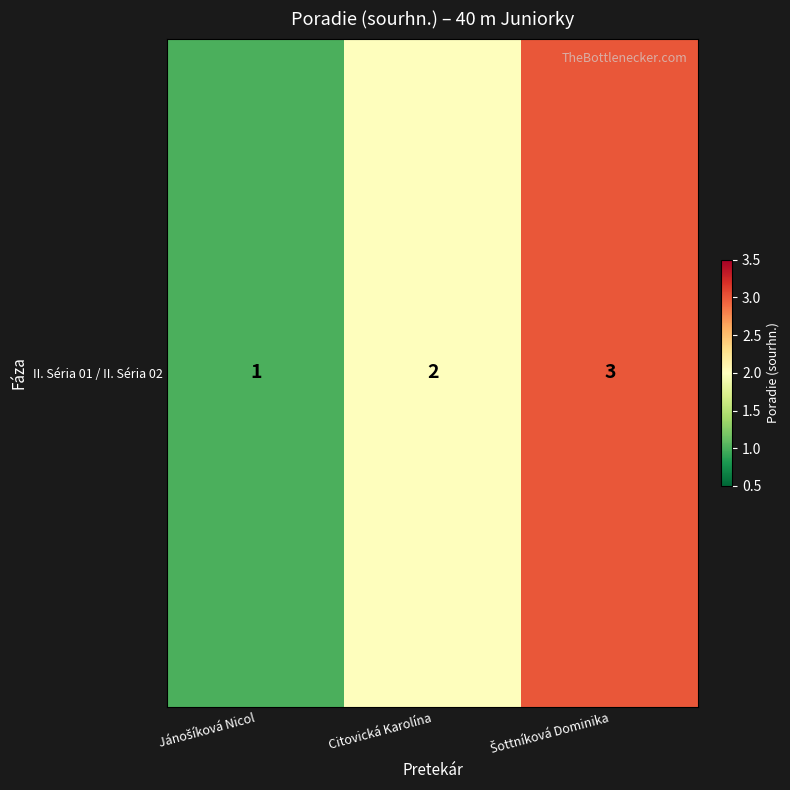

List the labels in order of value, largest first.

Šottníková Dominika, Citovická Karolína, Jánošíková Nicol